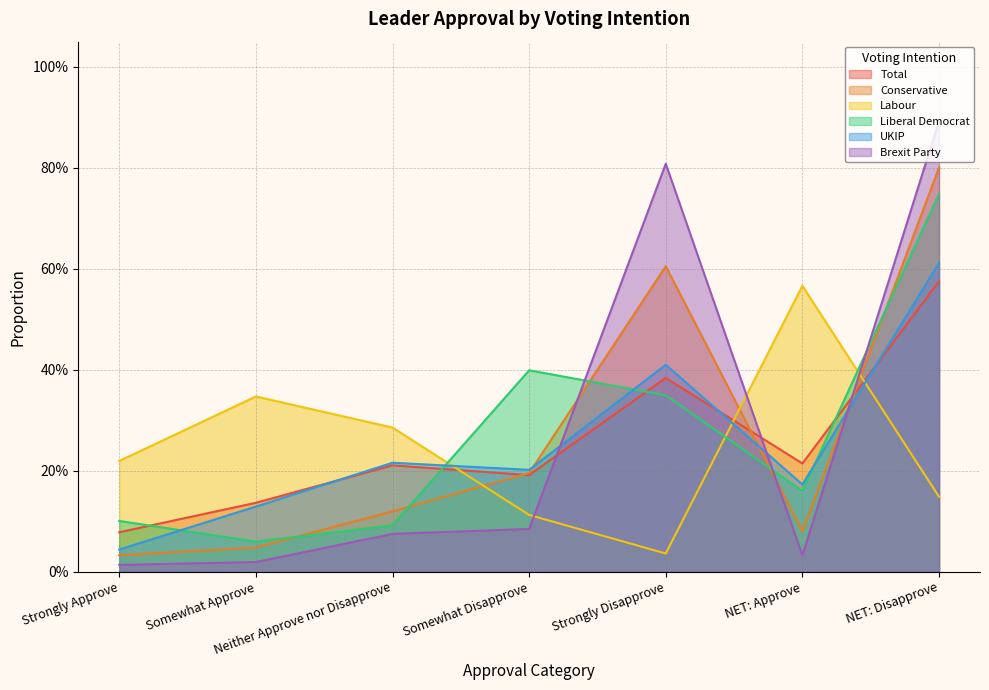

True or false: Conservative has a value of 0.2 at Somewhat Disapprove.

True